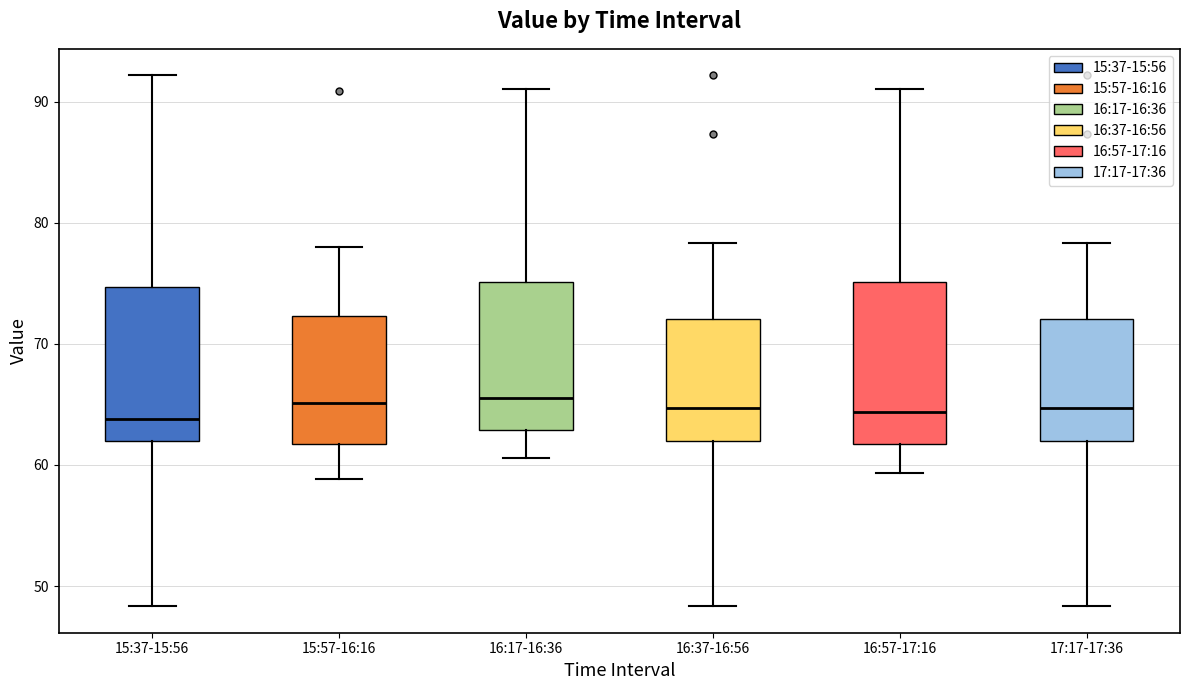

Reading left to right, read every box against the y-axis: the position of its median line, the range the box covers, and the ends of its whiskers. The values are not printed on the chart, so give them approximately, as read against the axis.

15:37-15:56: median 64, box 62 to 75, whiskers 48 to 92
15:57-16:16: median 65, box 62 to 72, whiskers 59 to 78
16:17-16:36: median 66, box 63 to 75, whiskers 61 to 91
16:37-16:56: median 65, box 62 to 72, whiskers 48 to 78
16:57-17:16: median 64, box 62 to 75, whiskers 59 to 91
17:17-17:36: median 65, box 62 to 72, whiskers 48 to 78